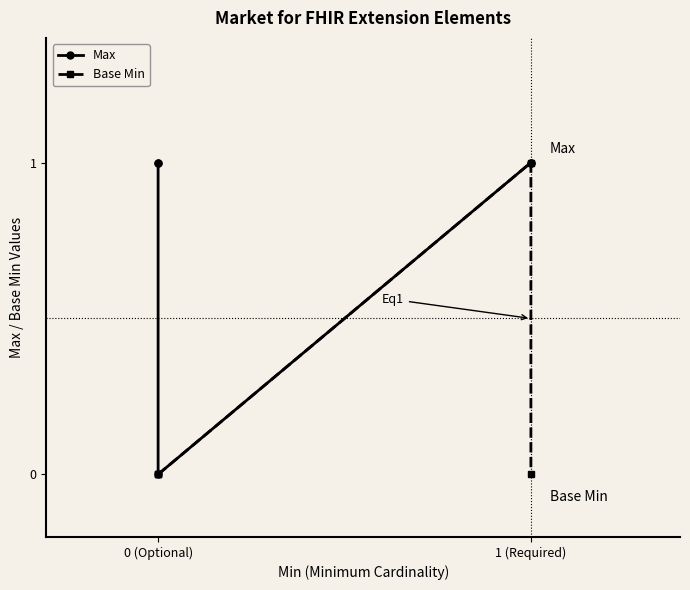

What are all the series names shown in the legend?

Max, Base Min